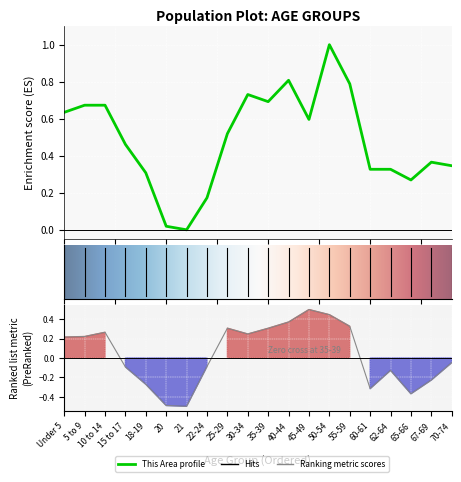

Which series changed the most between 30-34 and 50-54?

This Area